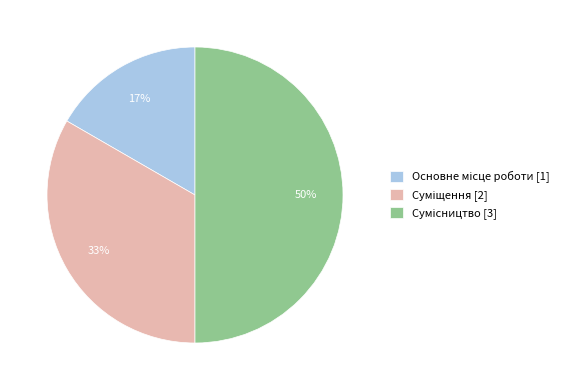

To the nearest percent, what is the difference between the largest and smallest slice percentages?

33%